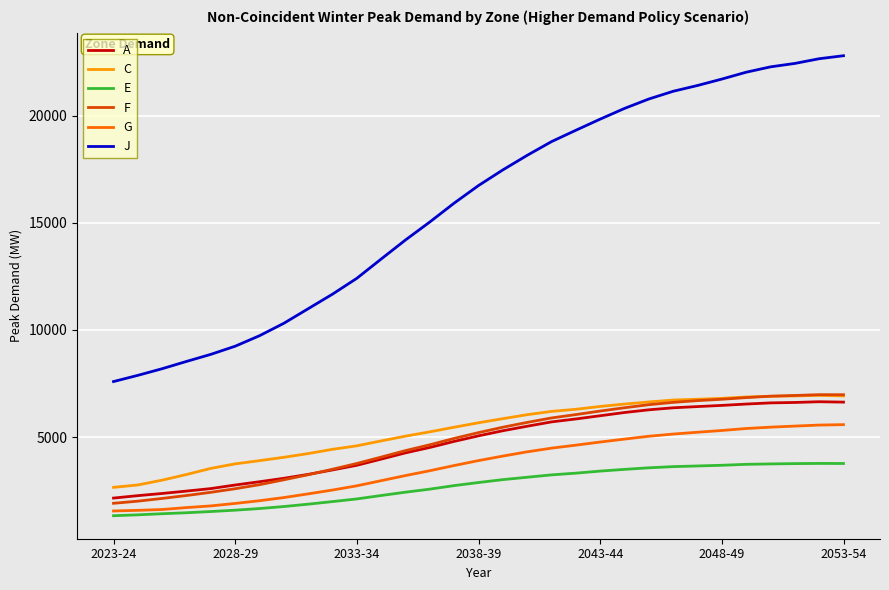

What is the lowest value of the F series?

1907